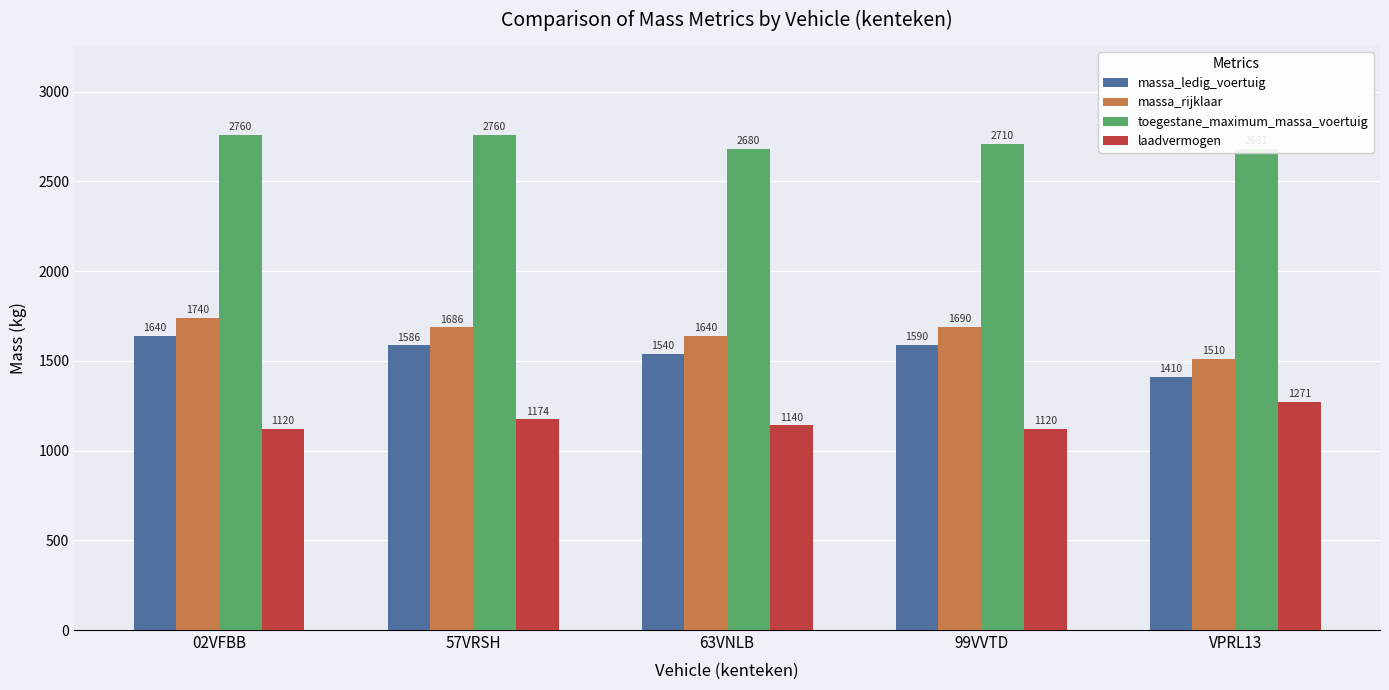

What is the lowest value of the massa_ledig_voertuig series?

1410